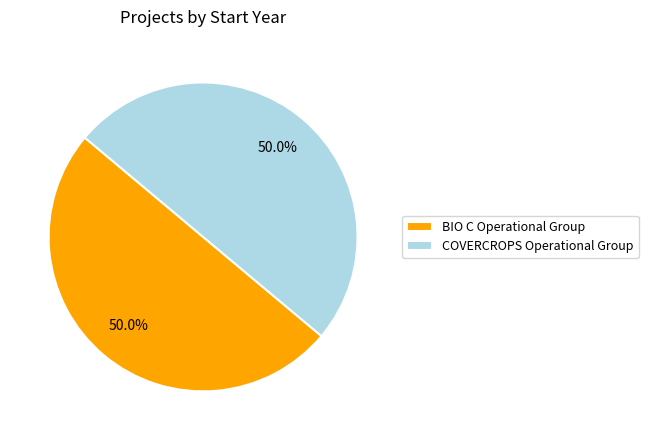

How many segments does this pie chart have?

2